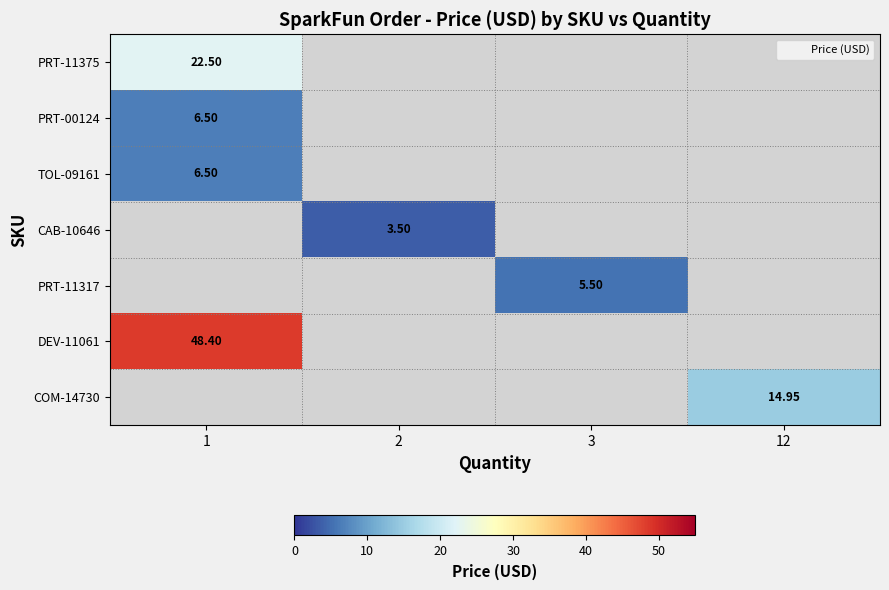

Which category has the lowest value in the row_1 series?

1